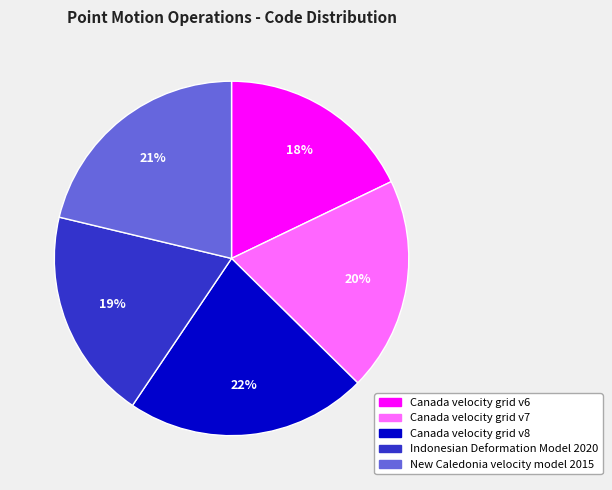

What percentage is the Canada velocity grid v6 slice, to the nearest percent?

18%